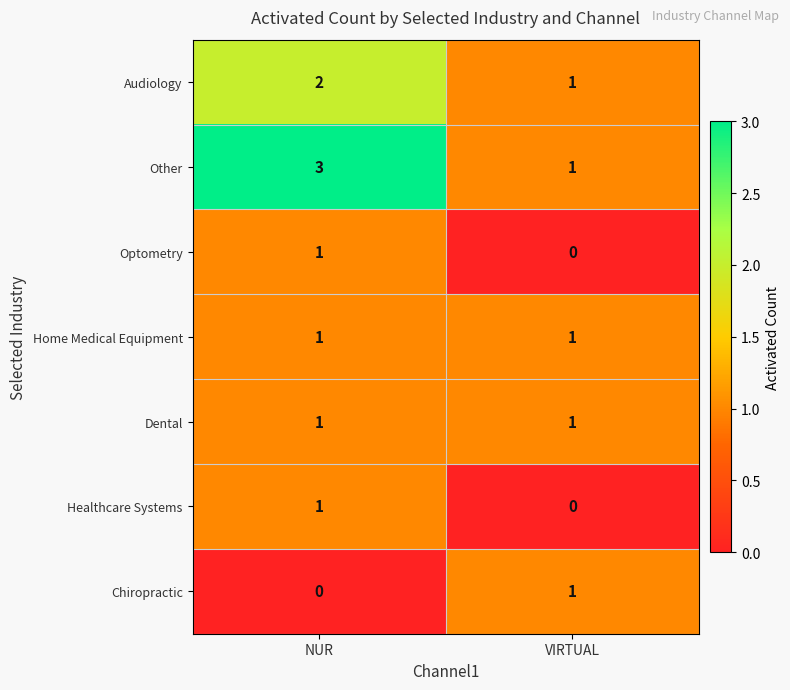

At which category is the sum across all series the highest?

NUR